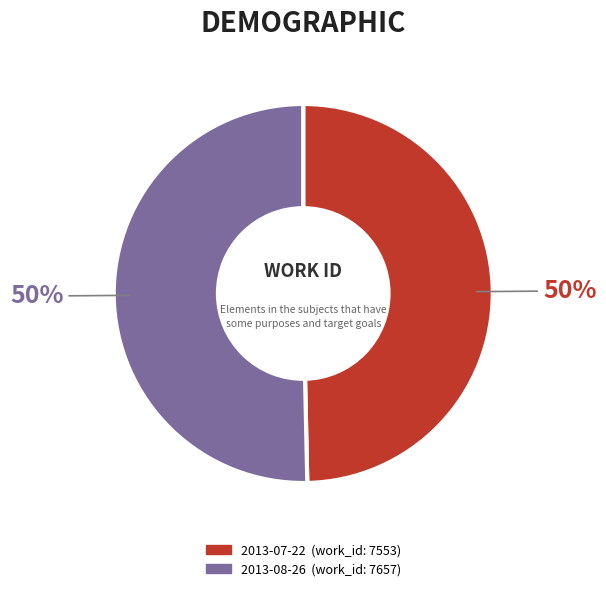

To the nearest percent, what is the average slice percentage?

50%